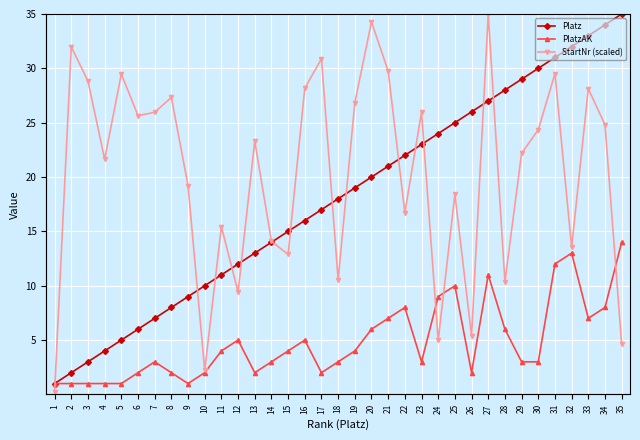

What is the approximate value of StartNr (scaled) at 4?

21.6